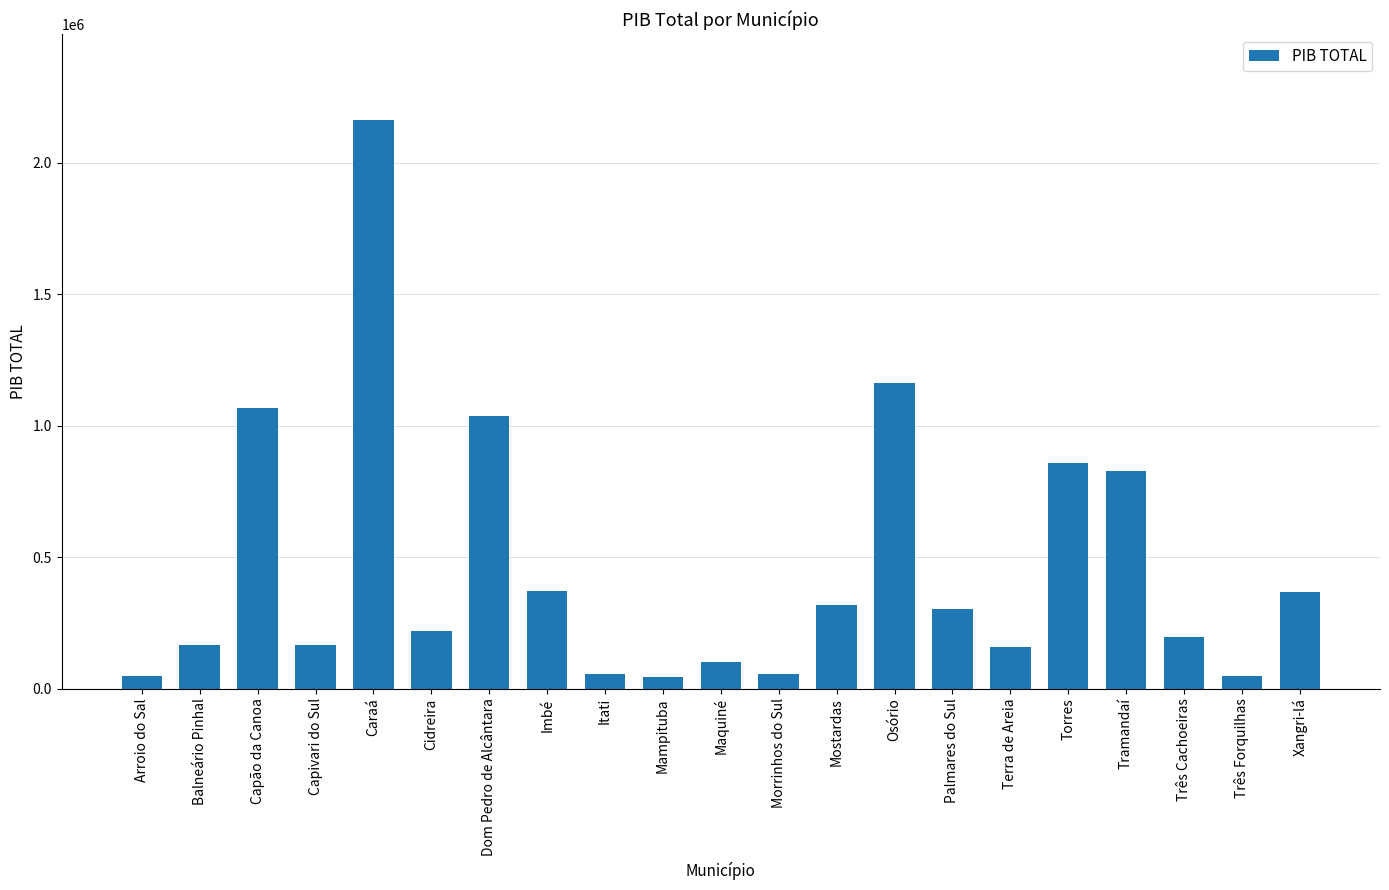

Approximately how many times larger is the value at Osório compared to Arroio do Sal?

23.9